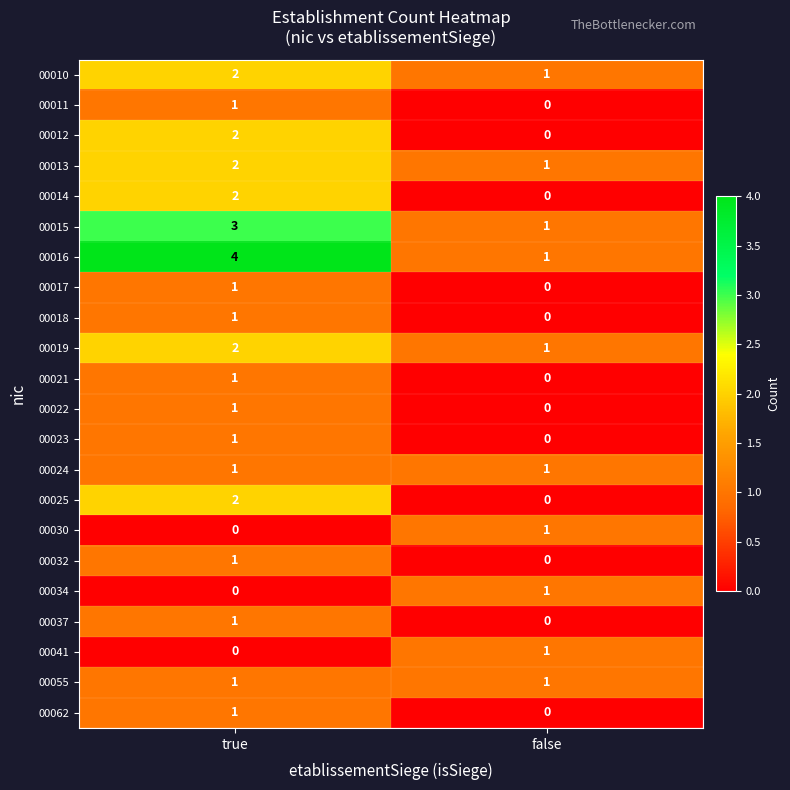

Between true and false, which series saw the biggest shift?

00016